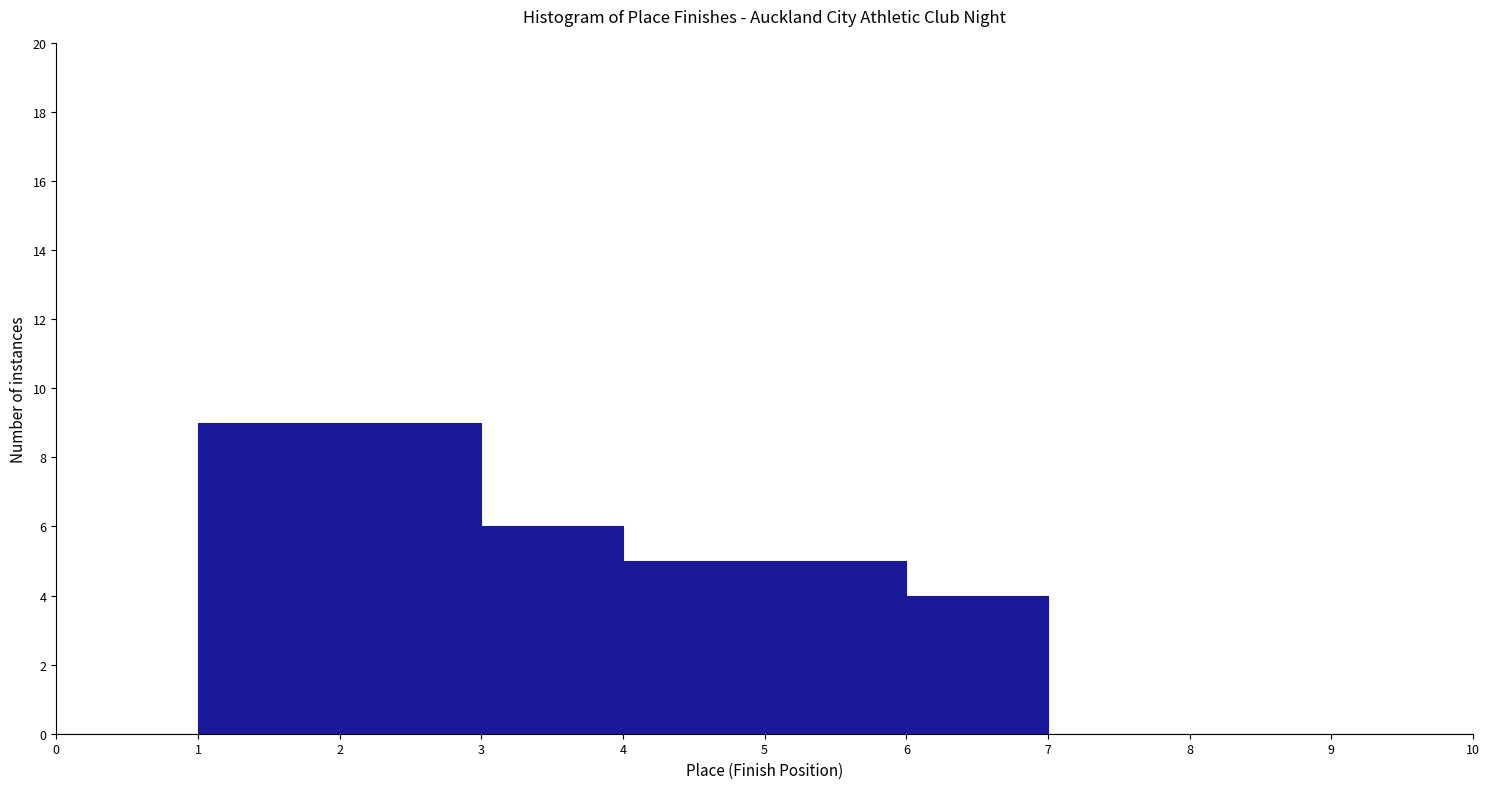

Reading left to right, list every bar in this chart as the range it spans on the x-axis followed by its height. The values are not printed on the chart, so give them approximately, as read against the axis.

0 to 1: 0
1 to 2: 9
2 to 3: 9
3 to 4: 6
4 to 5: 5
5 to 6: 5
6 to 7: 4
7 to 8: 0
8 to 9: 0
9 to 10: 0